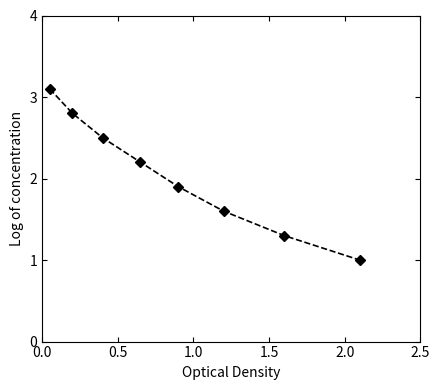

What is the maximum value shown in the chart?

3.1